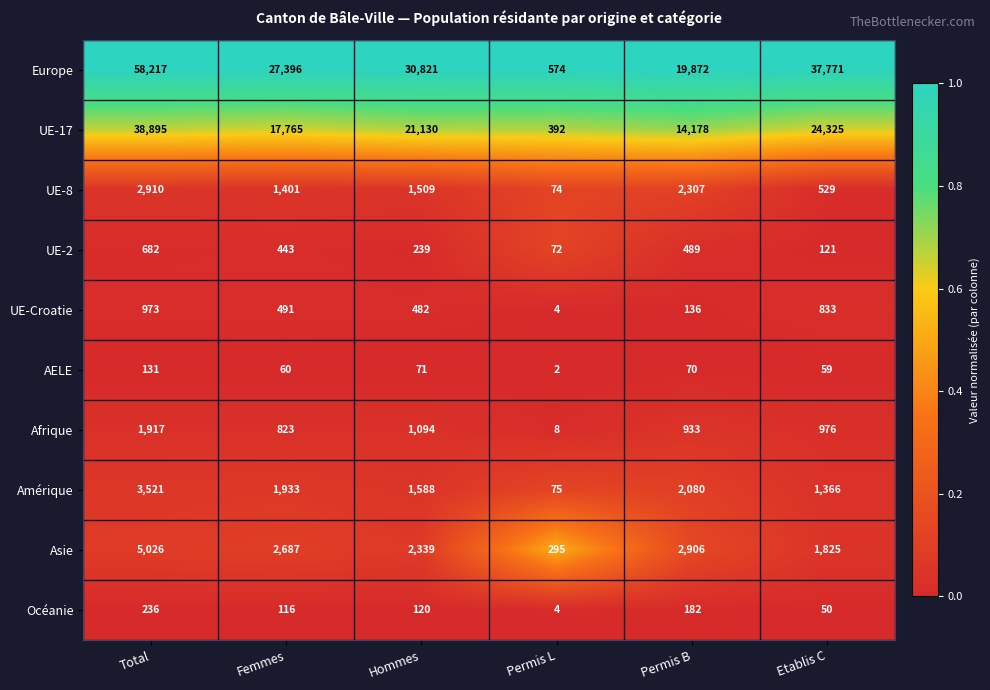

Which series has the largest range (max minus min)?

Europe